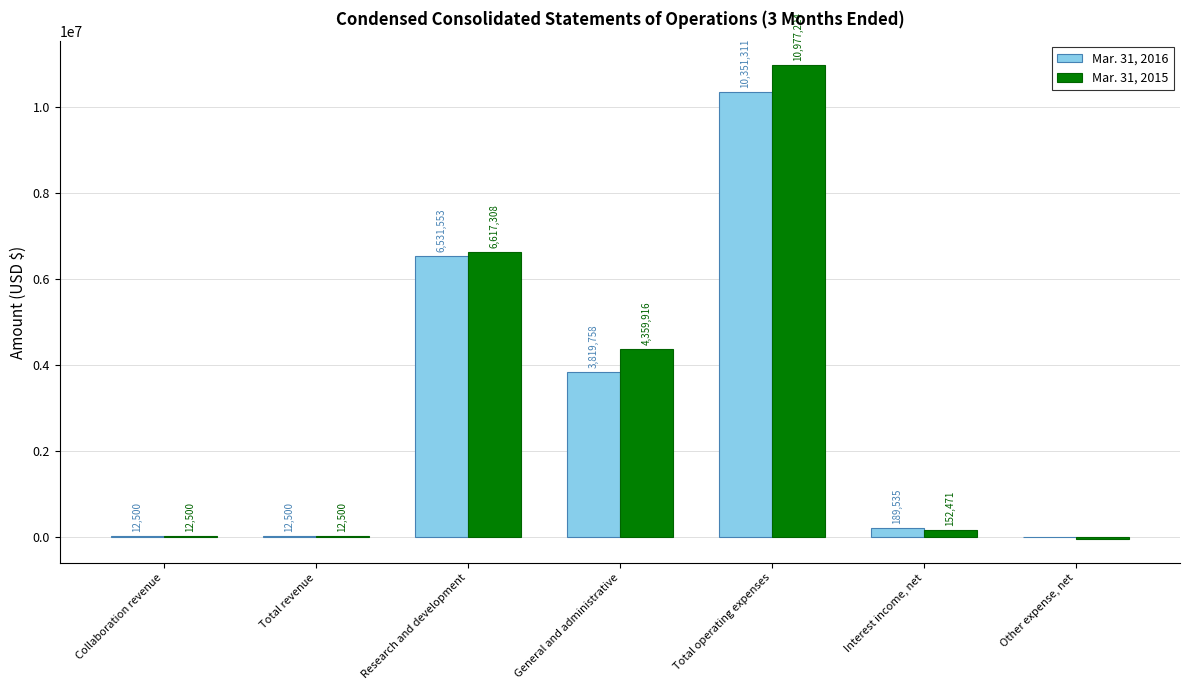

Which series changed the most between Total operating expenses and Interest income, net?

Mar. 31, 2015